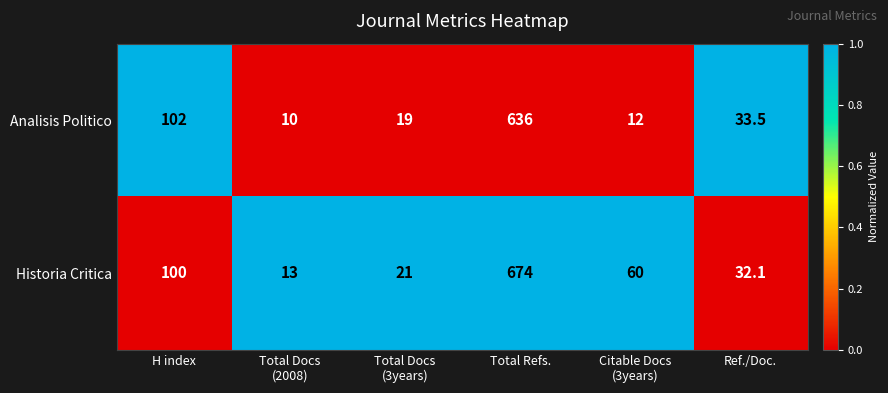

Which series has the largest range (max minus min)?

Historia Critica